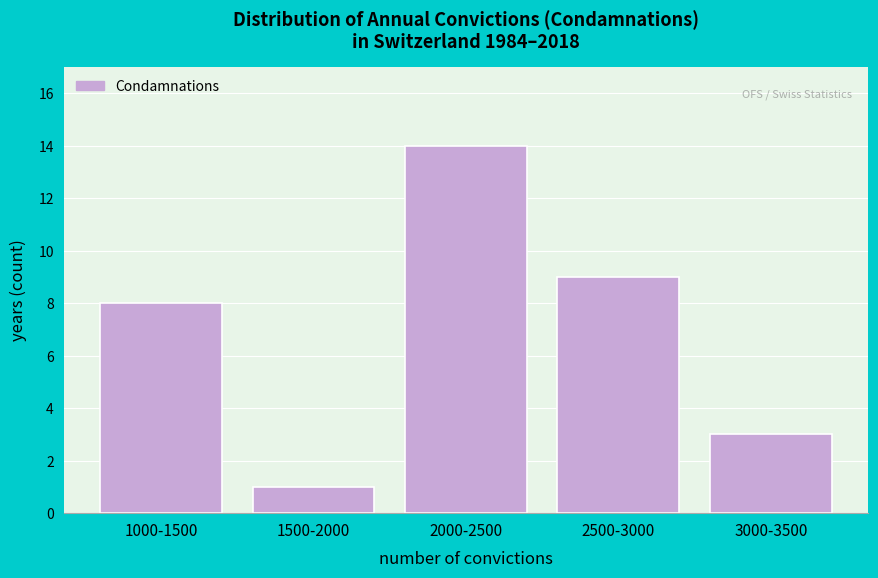

Reading left to right, extract all data points from this chart.

1000-1500=8	1500-2000=1	2000-2500=14	2500-3000=9	3000-3500=3